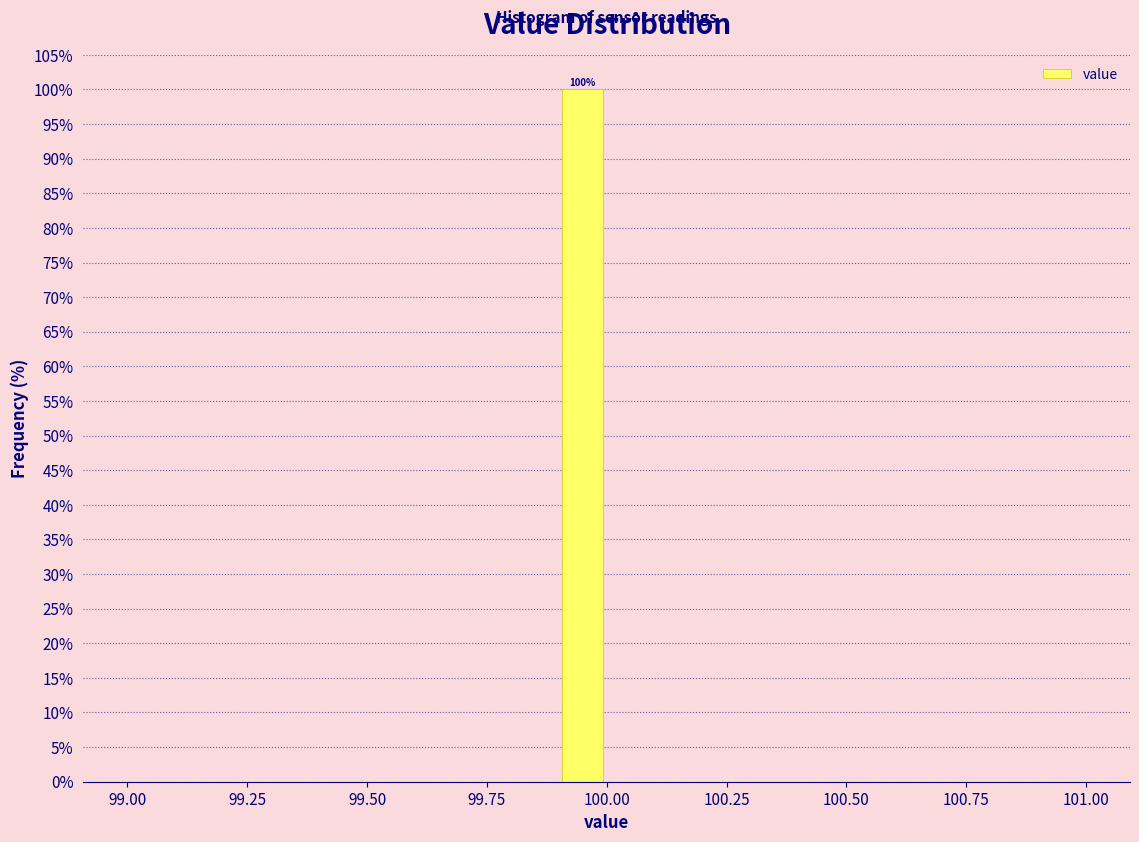

Read against the x-axis, roughly where is the centre of the tallest bar?

99.95